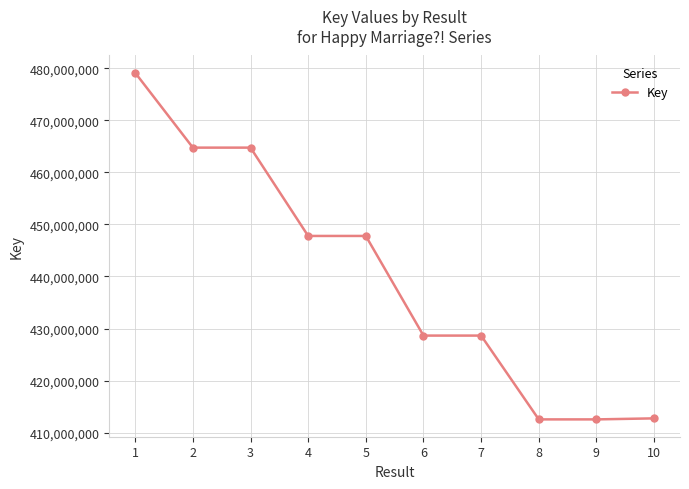

Which has a higher value, 2 or 8?

2